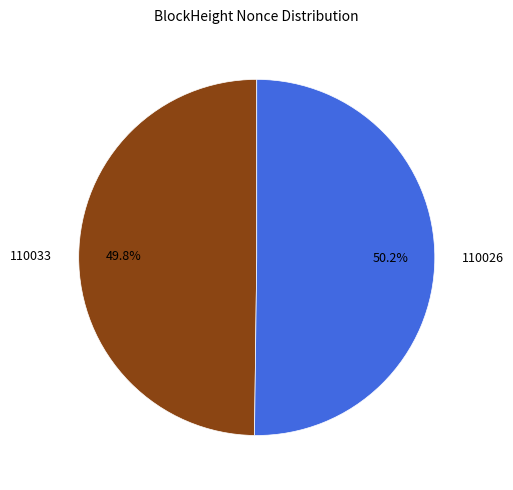

How many segments does this pie chart have?

2